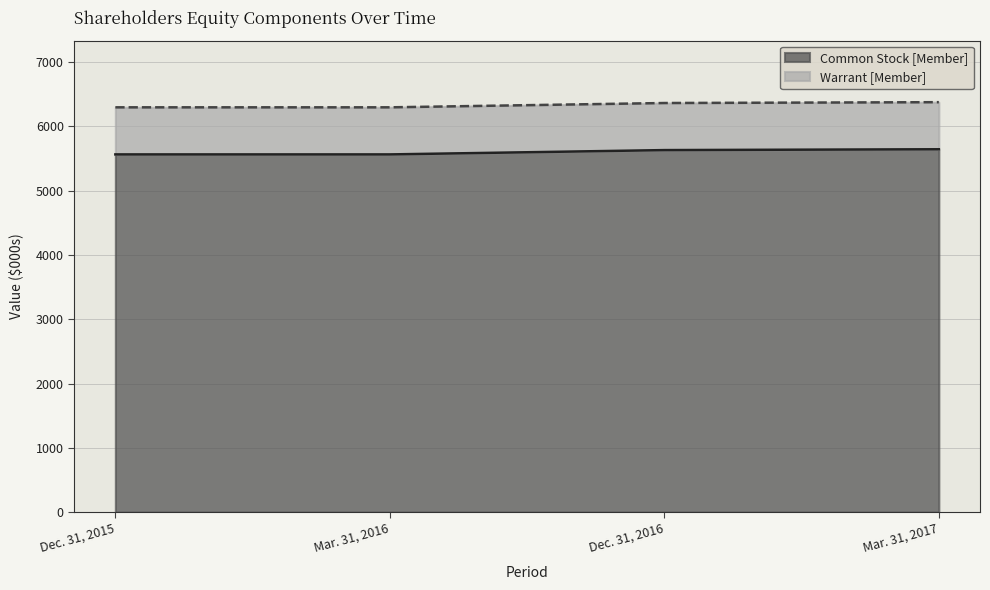

Rank the categories by value from highest to lowest.

Mar. 31, 2017, Dec. 31, 2016, Dec. 31, 2015, Mar. 31, 2016